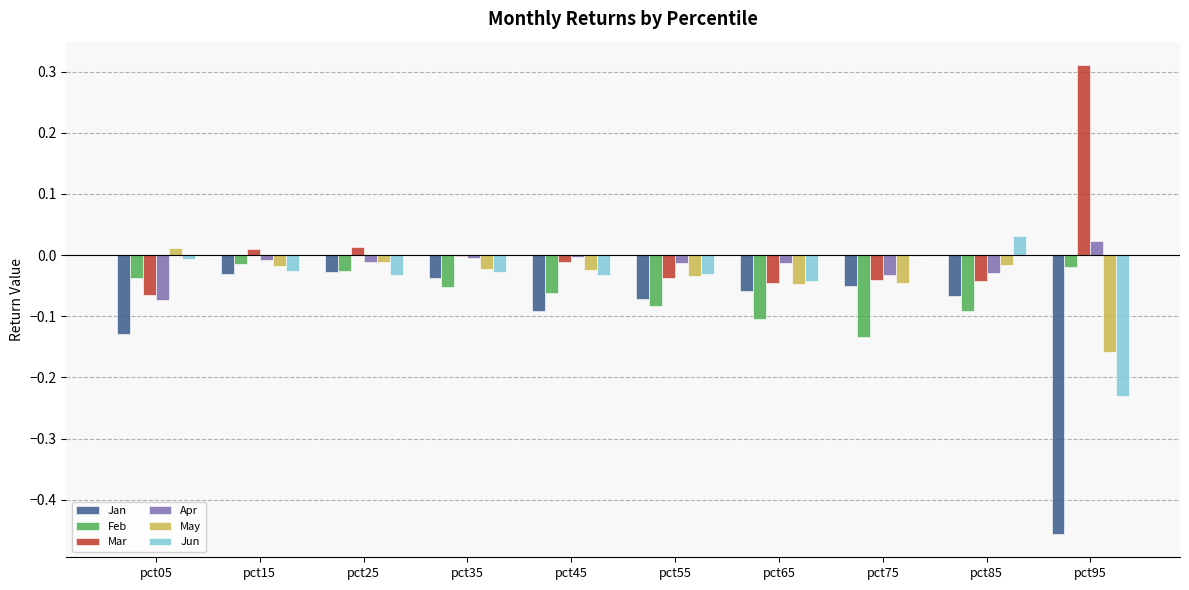

Count the number of data series in this chart.

6